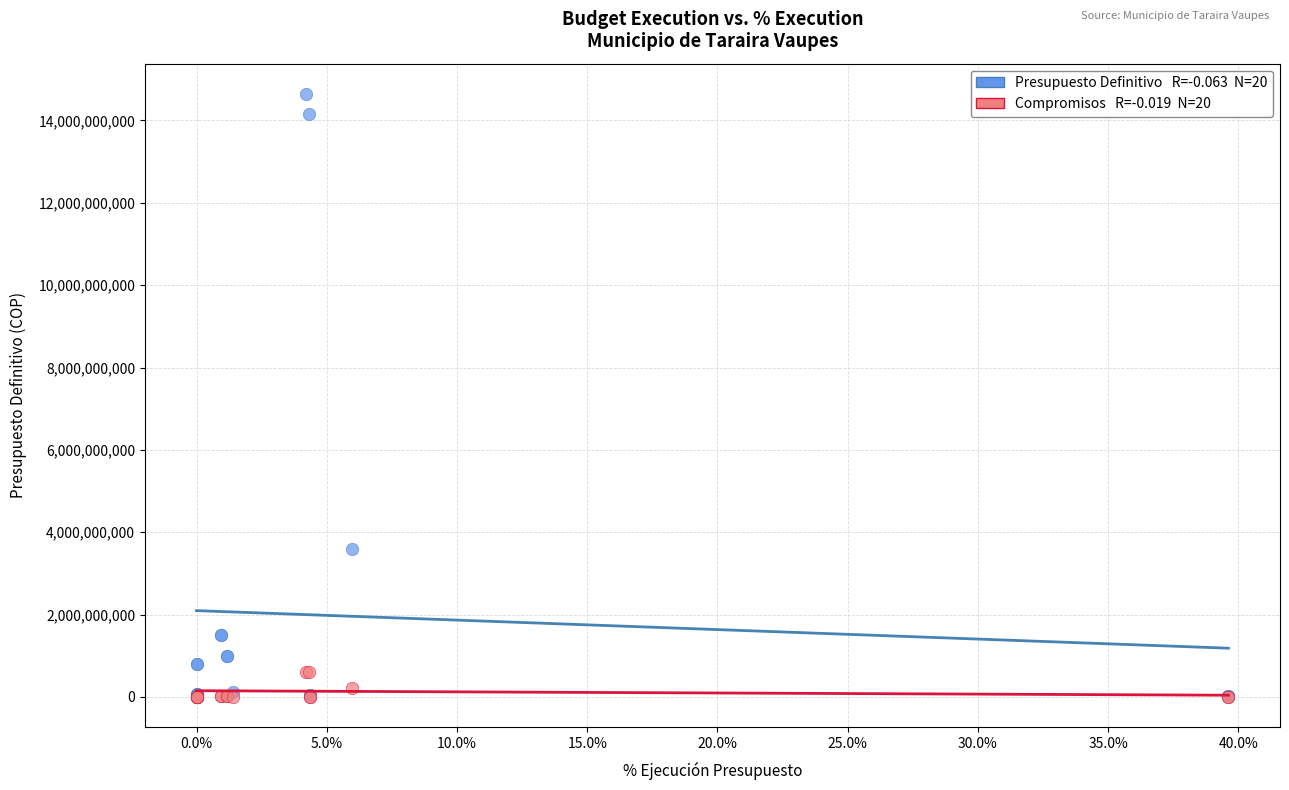

Across all series, what Y value is closest to 7323822681?

3586135094